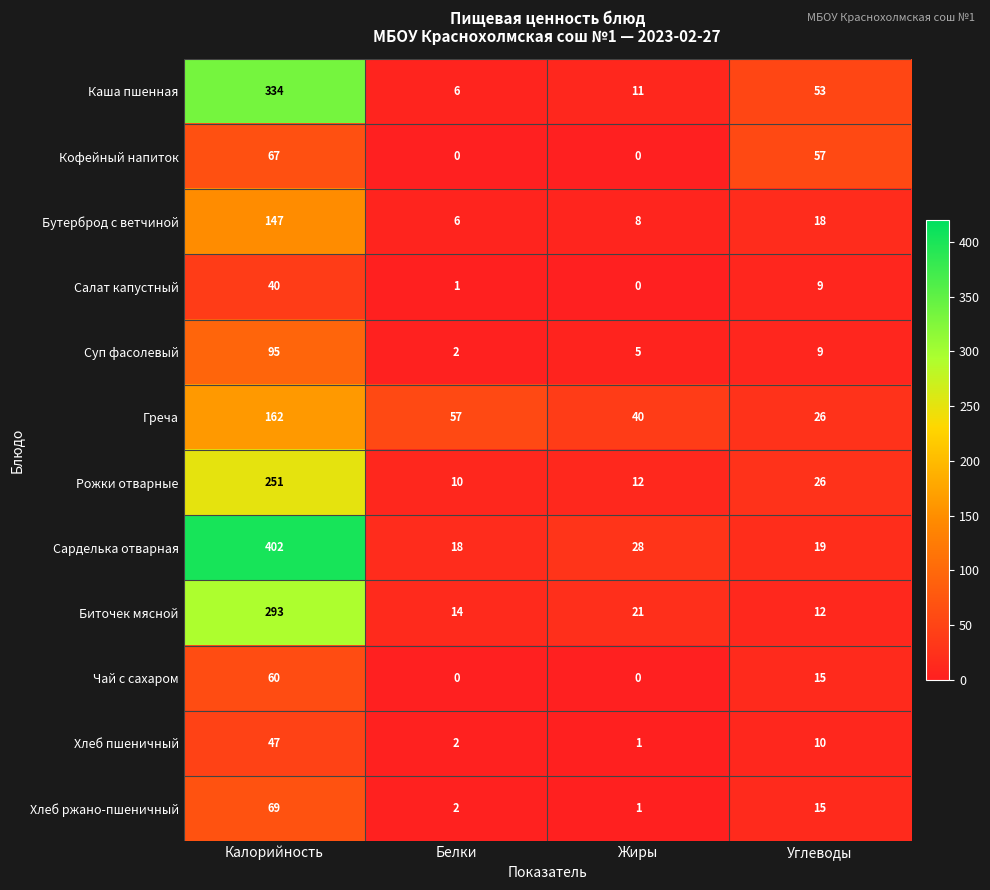

How many values in Чай с сахаром are above zero?

2